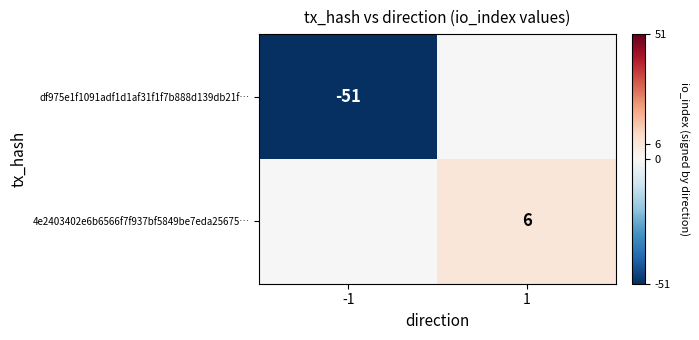

Is it true that df975e1f1091adf1d1af31f1f7b888d139db21f… equals -51 at -1?

True